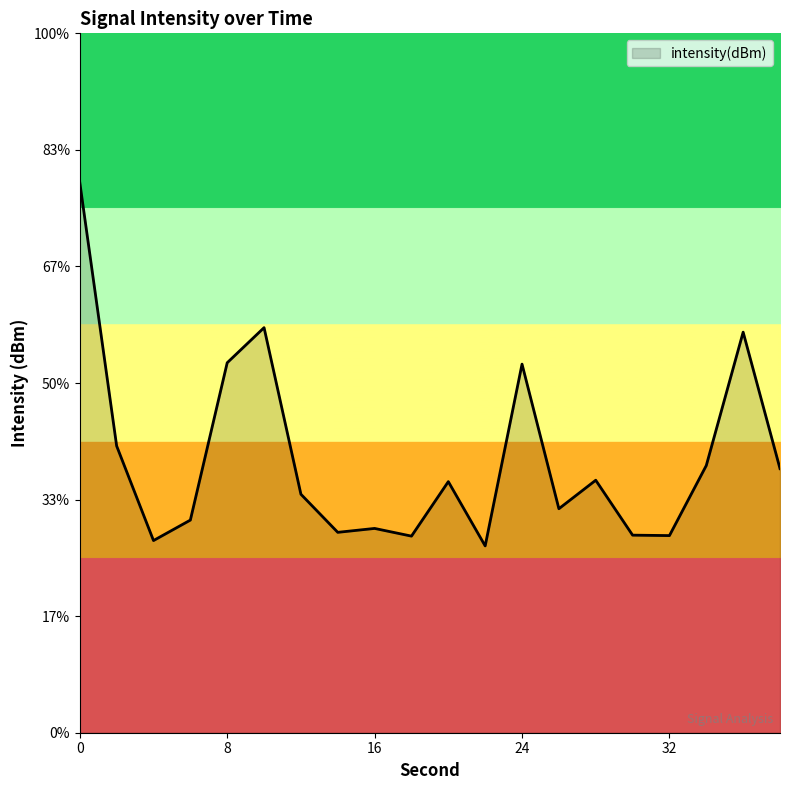

How many data points are above -125?

5